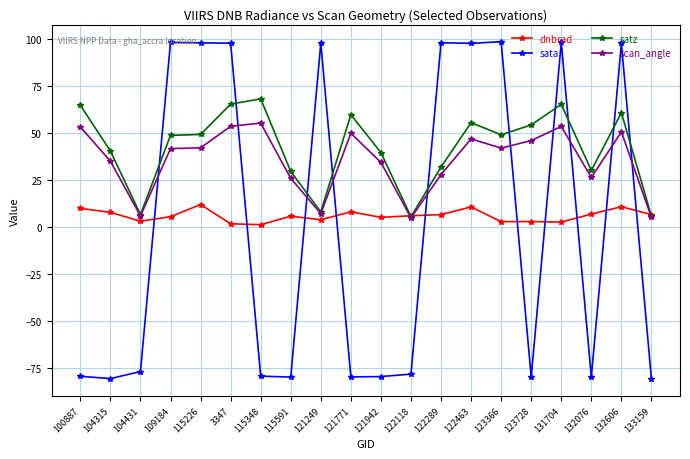

What are all the series names shown in the legend?

dnbrad, sata, satz, scan_angle